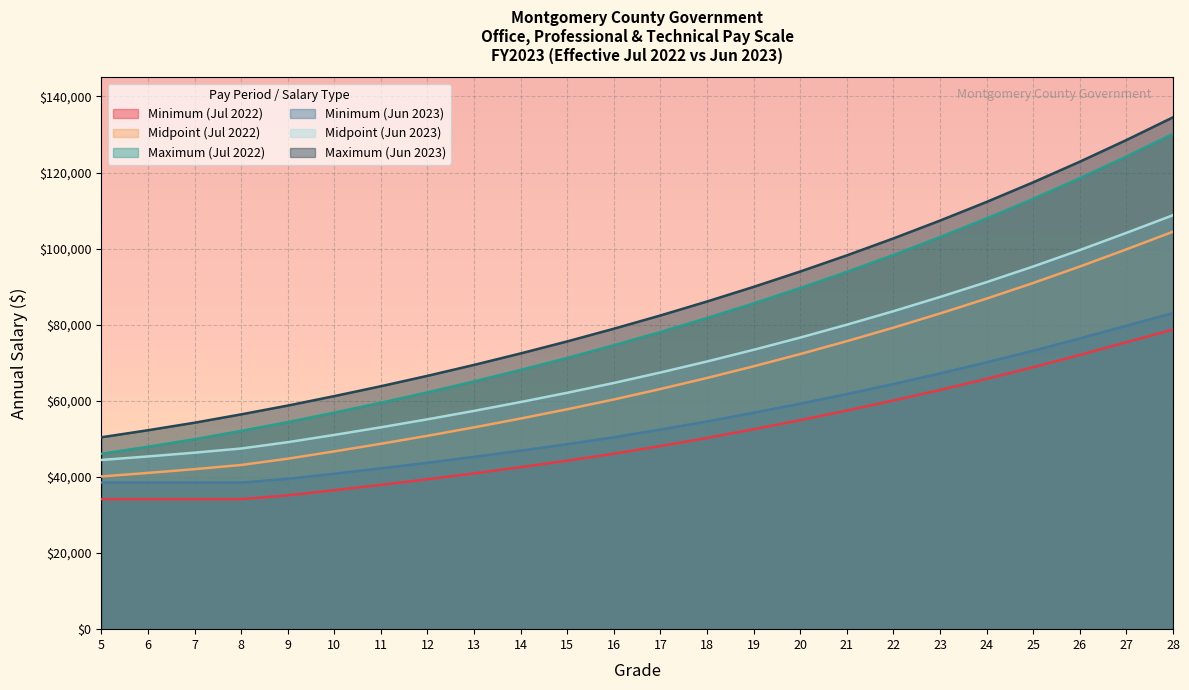

Where is Maximum (Jun 2023) nearest to the value 92460?

20